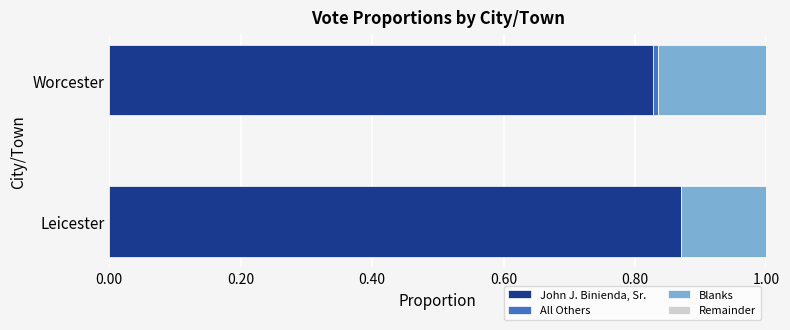

Which category has the highest value in the John J. Binienda, Sr. series?

Leicester